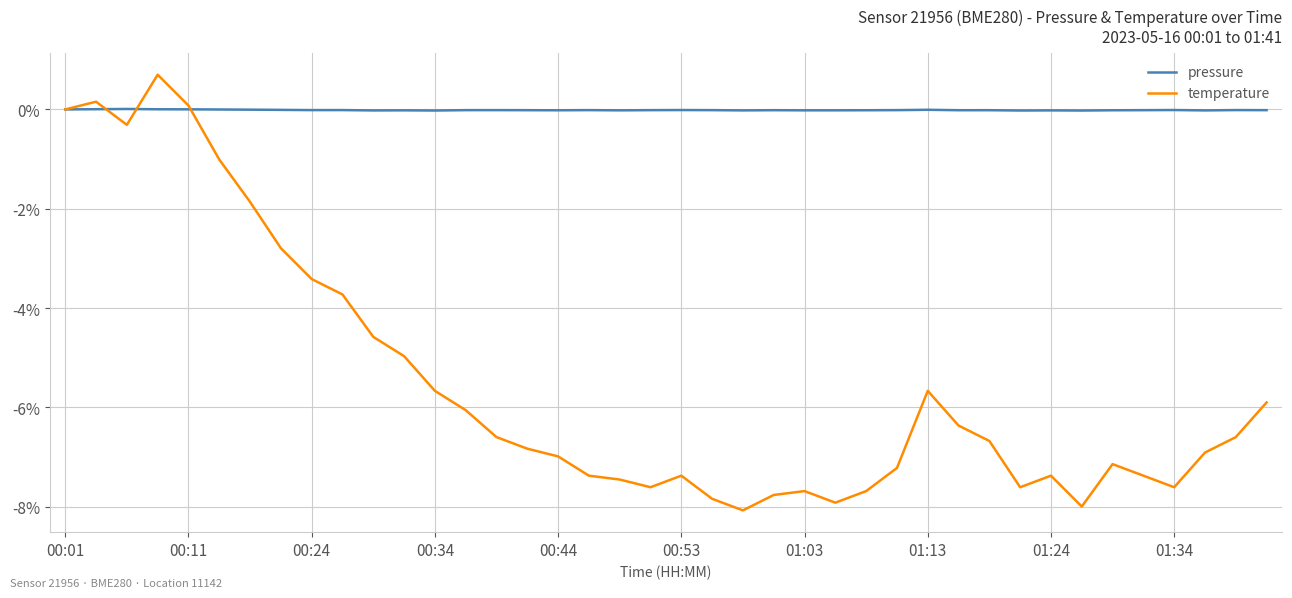

Rank the series by their average value, from highest to lowest.

pressure, temperature